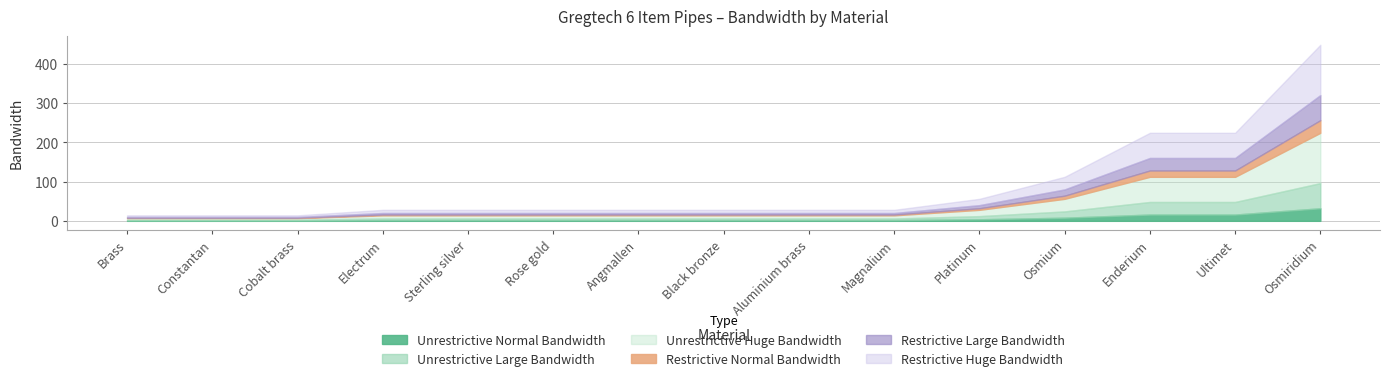

Rank the series by their maximum value, from highest to lowest.

Unrestrictive Huge Bandwidth, Restrictive Huge Bandwidth, Unrestrictive Large Bandwidth, Restrictive Large Bandwidth, Unrestrictive Normal Bandwidth, Restrictive Normal Bandwidth